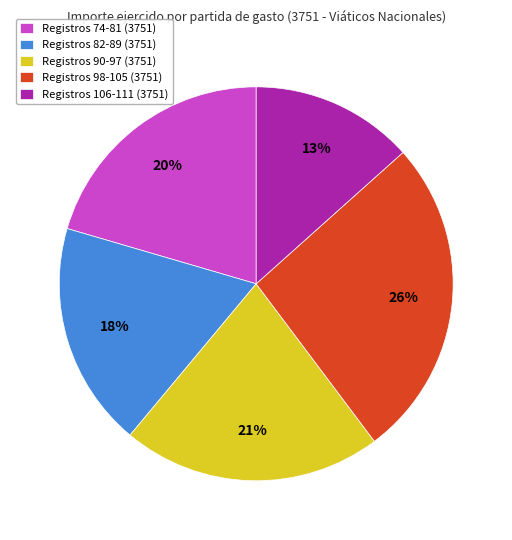

Rank the categories by value from lowest to highest.

Registros 106-111 (3751), Registros 82-89 (3751), Registros 74-81 (3751), Registros 90-97 (3751), Registros 98-105 (3751)